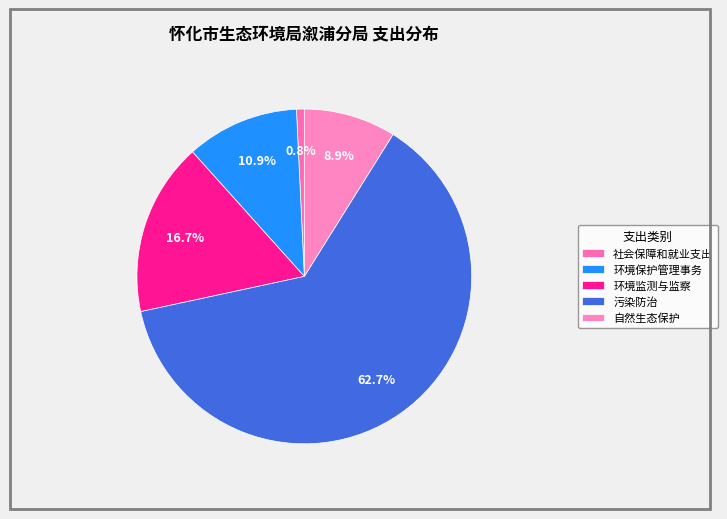

Is there a majority slice in this chart?

Yes